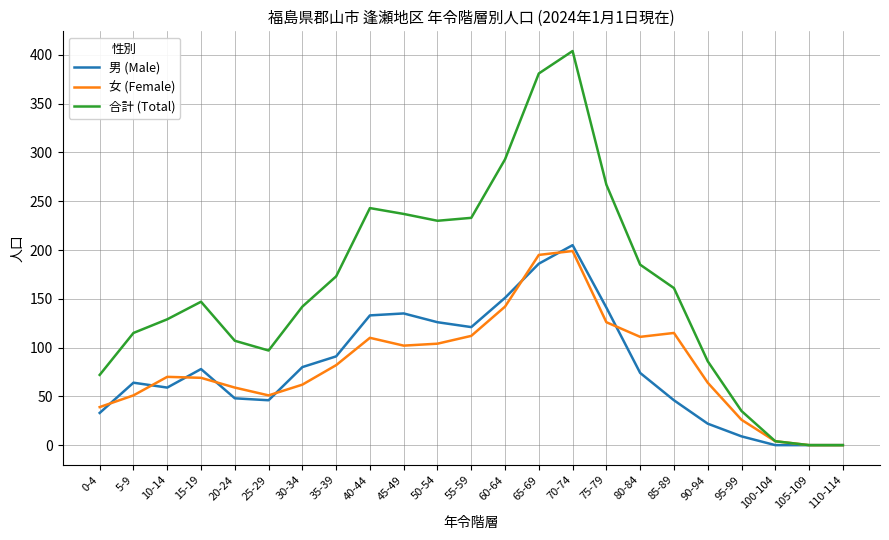

True or false: 女 (Female) has more than 2 interior local peaks.

True